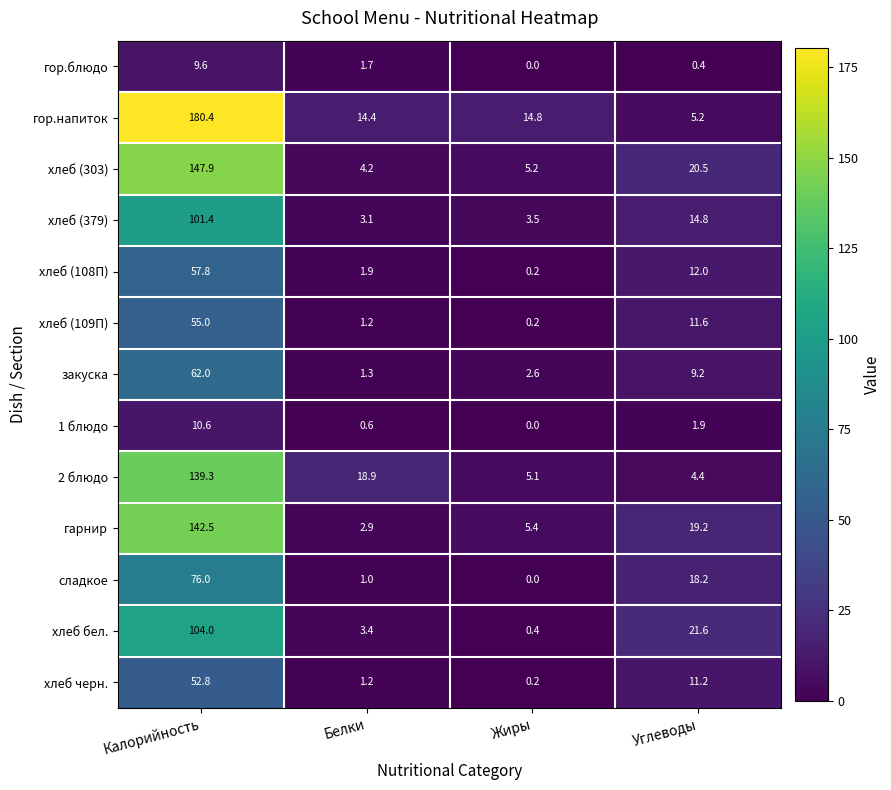

What is the sum of all сладкое values?

95.2